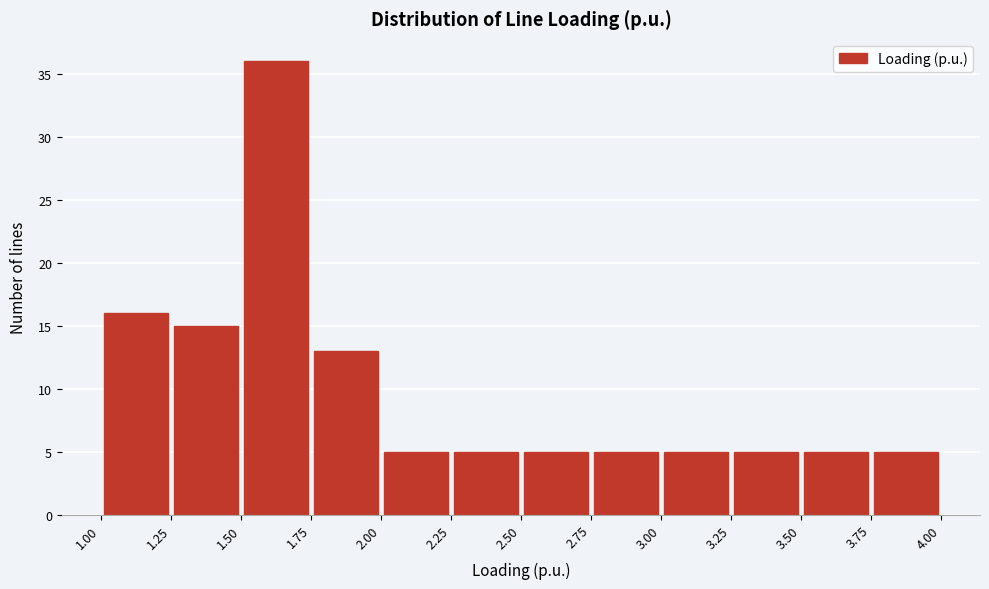

Reading left to right, transcribe this chart: for each bar, give the range it covers on the x-axis and its height. The values are not printed on the chart, so give them approximately, as read against the axis.

1.00 to 1.25: 16
1.25 to 1.50: 15
1.50 to 1.75: 36
1.75 to 2.00: 13
2.00 to 2.25: 5
2.25 to 2.50: 5
2.50 to 2.75: 5
2.75 to 3.00: 5
3.00 to 3.25: 5
3.25 to 3.50: 5
3.50 to 3.75: 5
3.75 to 4.00: 5